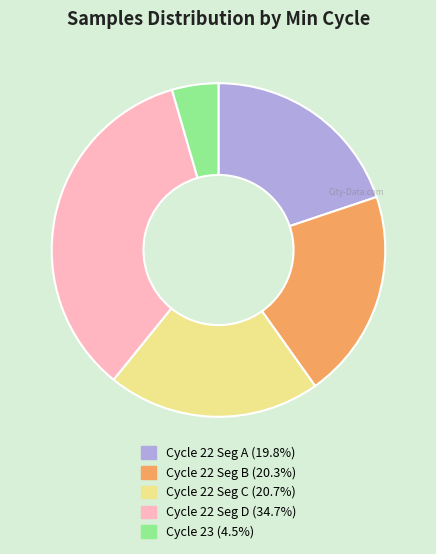

Is there a majority slice in this chart?

No